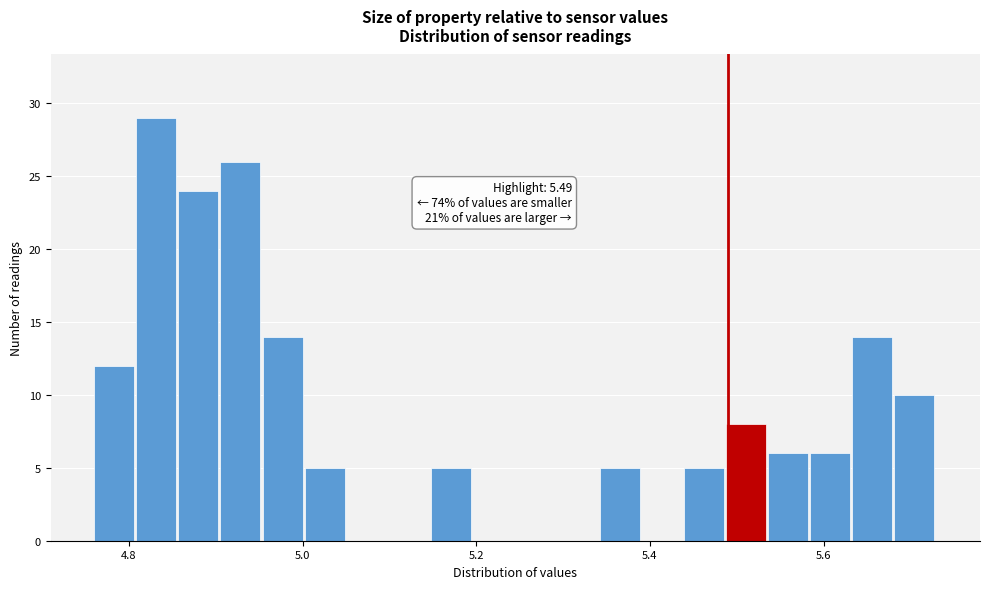

Read against the x-axis, roughly where is the centre of the tallest bar?

4.84